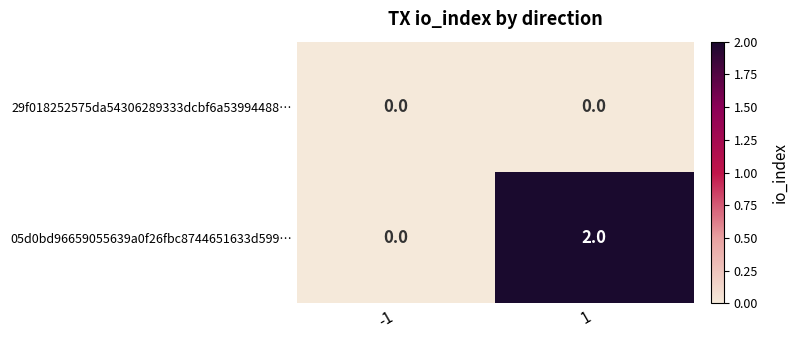

True or false: 05d0bd96659055639a0f26fbc8744651633d599… has a value of 2 at 1.

True